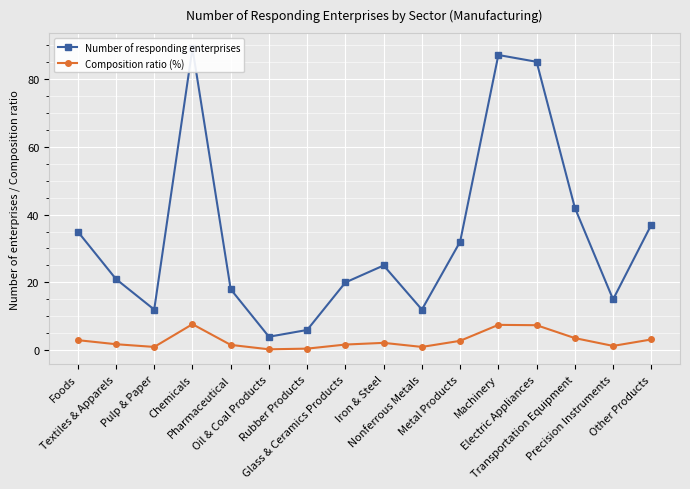

Reading left to right, what are all the values shown in this chart?

Number of responding enterprises: 35.0	21.0	12.0	89.0	18.0	4.0	6.0	20.0	25.0	12.0	32.0	87.0	85.0	42.0	15.0	37.0
Composition ratio (%): 3.0	1.8	1.0	7.7	1.6	0.3	0.5	1.7	2.2	1.0	2.8	7.5	7.4	3.6	1.3	3.2